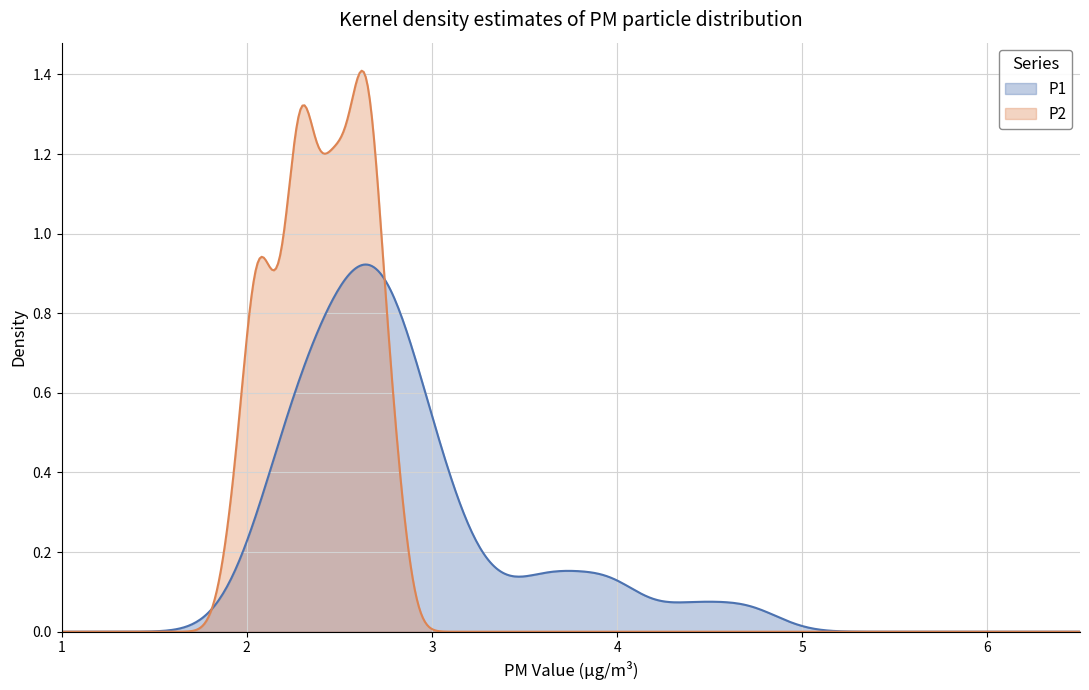

Rank the series by their maximum value, from lowest to highest.

P1, P2